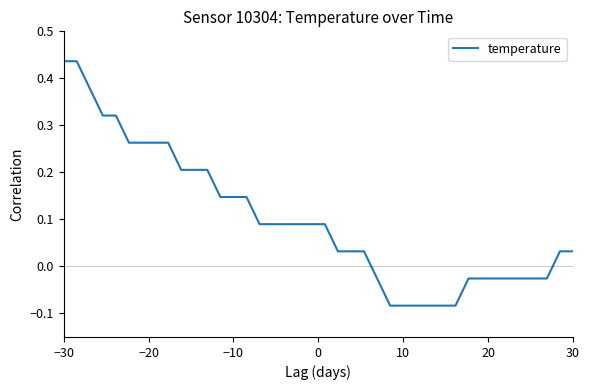

What is the difference between the maximum and minimum values?

0.5